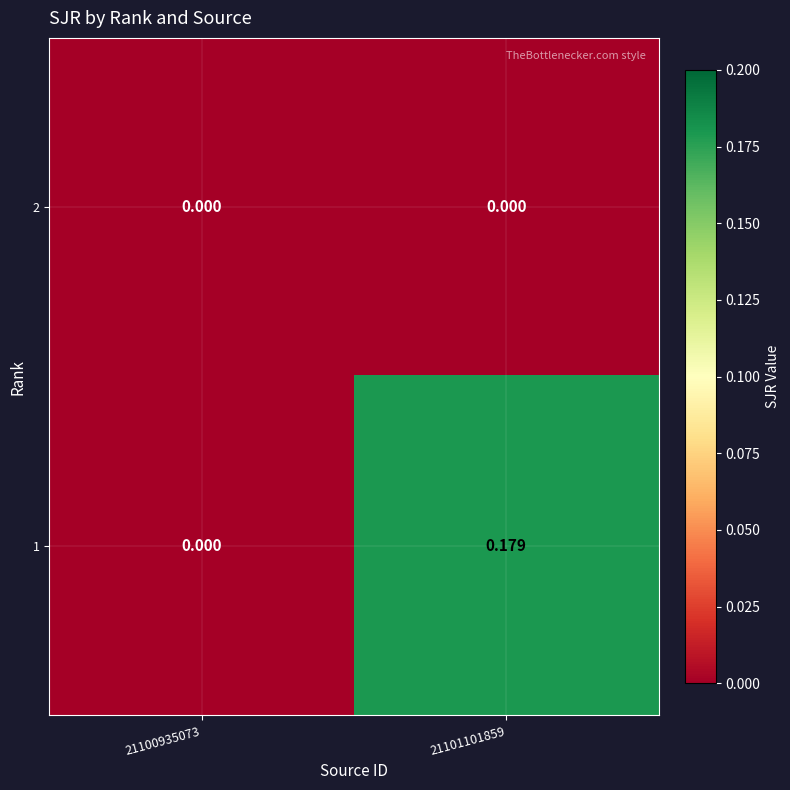

Reading left to right, list all the values displayed in this chart.

2: 21100935073=0.0	21101101859=0.0
1: 21100935073=0.0	21101101859=0.2